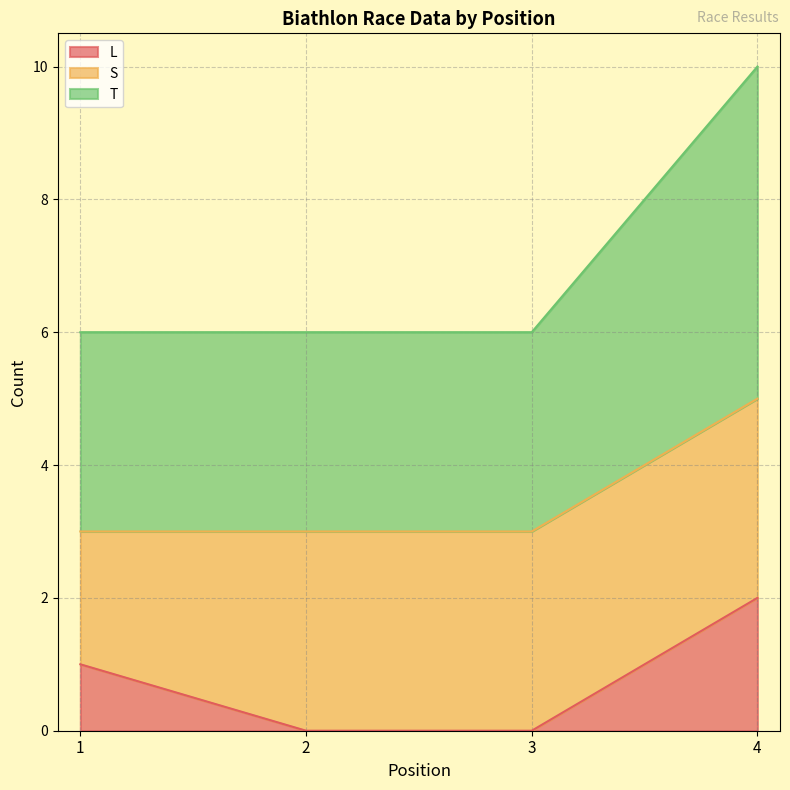

At which label is T closest to 4?

1